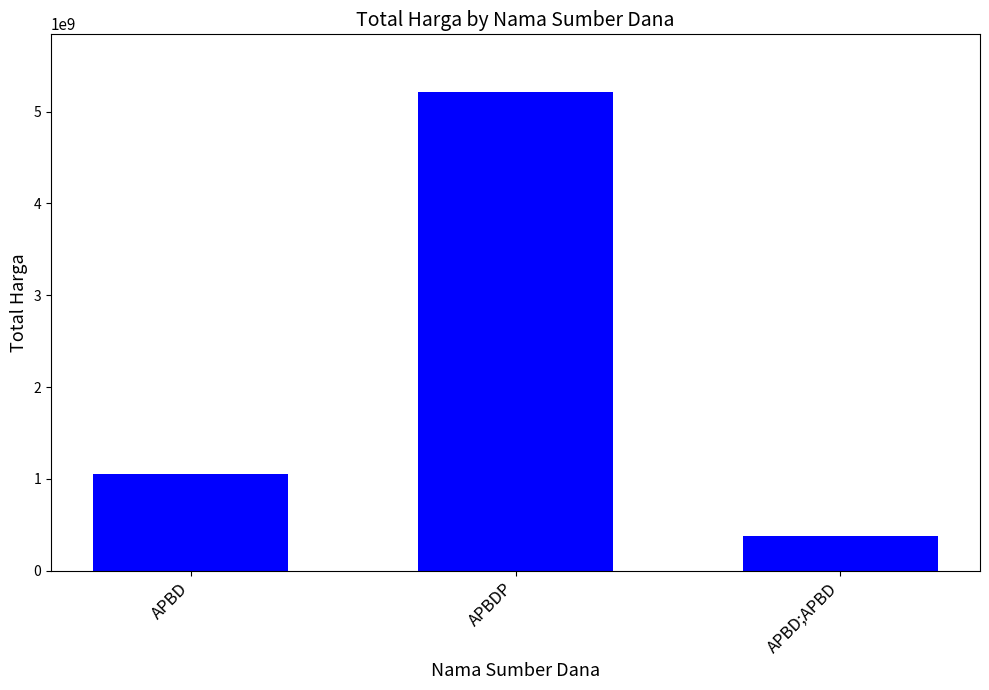

Read the value at APBDP.

5214988740